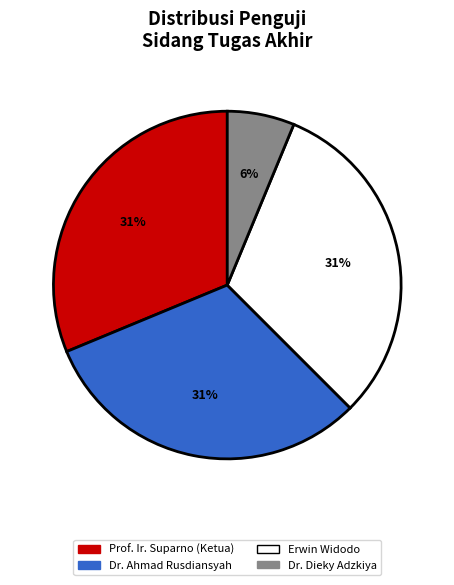

Is there any slice that represents more than half of the pie?

No